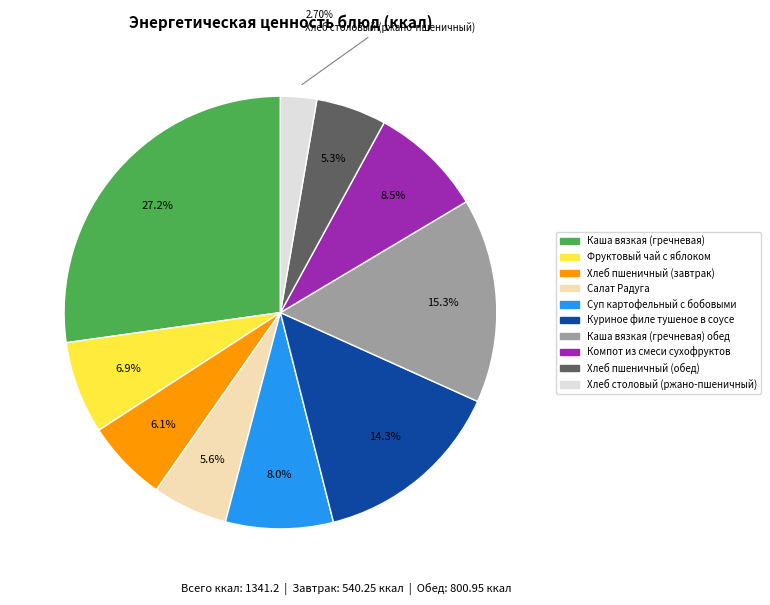

Between Хлеб столовый (ржано-пшеничный) and Суп картофельный с бобовыми, which is larger?

Суп картофельный с бобовыми